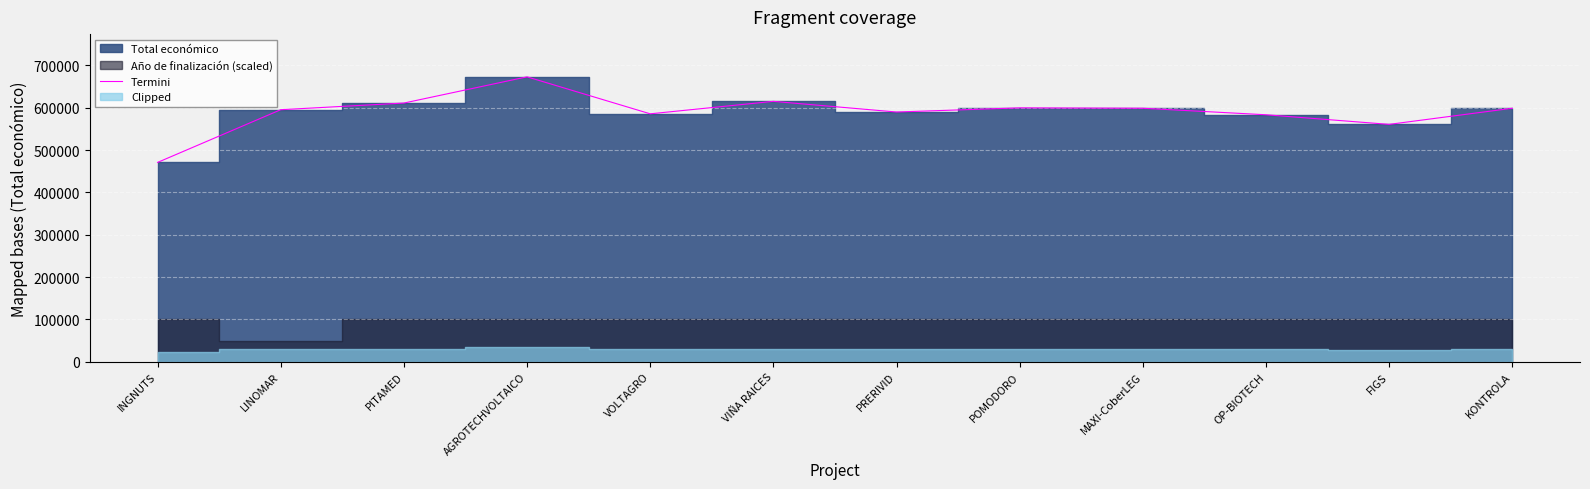

How many values exceed 598597?

5